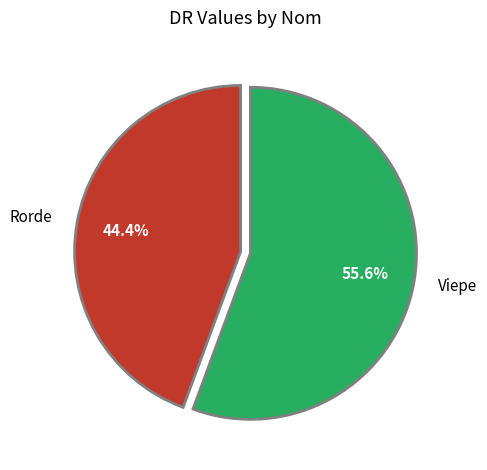

What percentage is NOT represented by Viepe?

44.4%